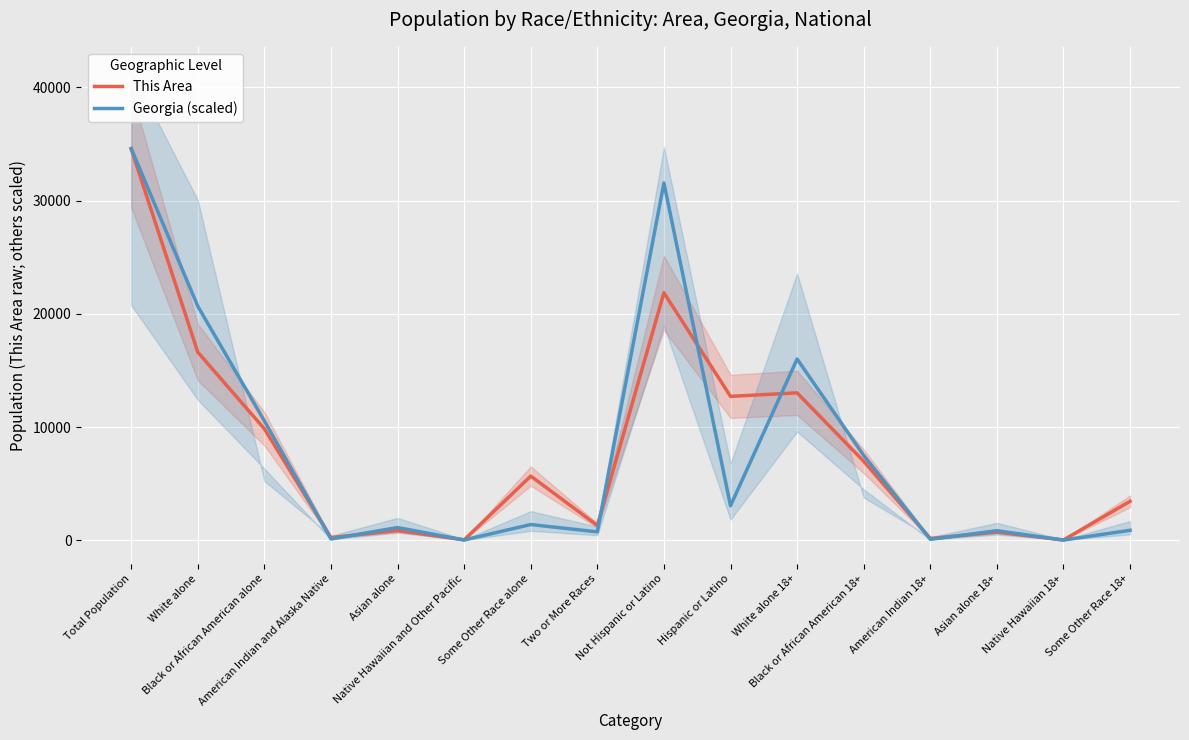

What is the difference between the maximum and minimum values in the This Area series?

34537.0